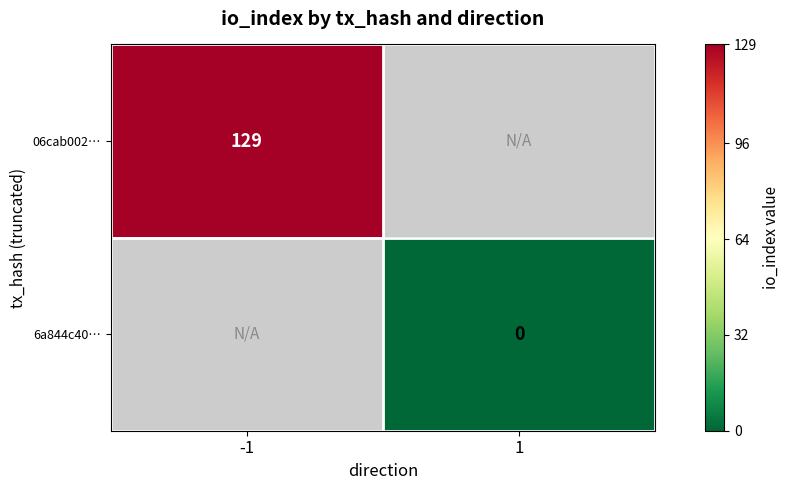

At how many categories does at least one series exceed 56?

1